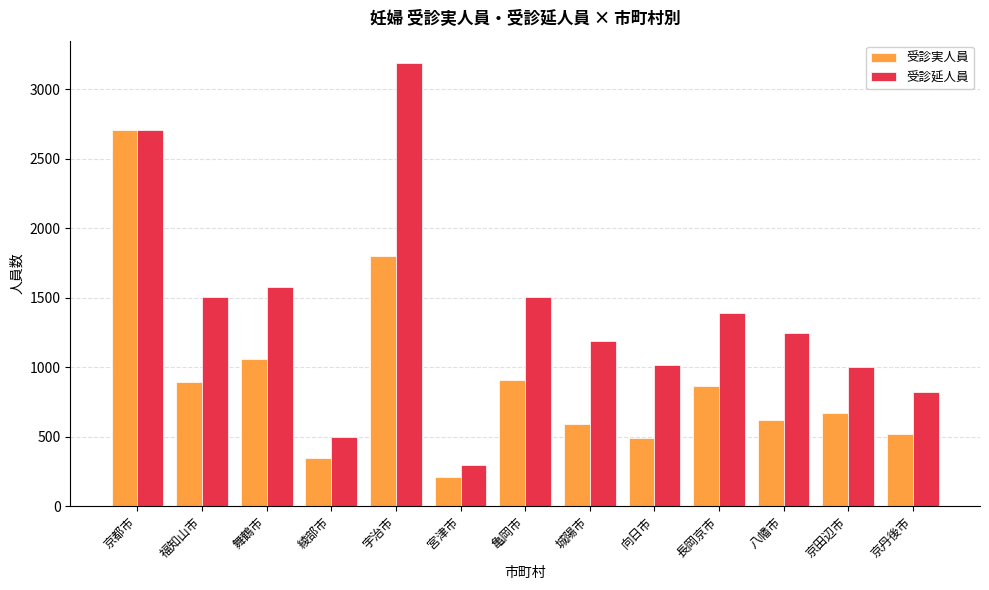

At which category does the chart reach its peak across all series?

宇治市